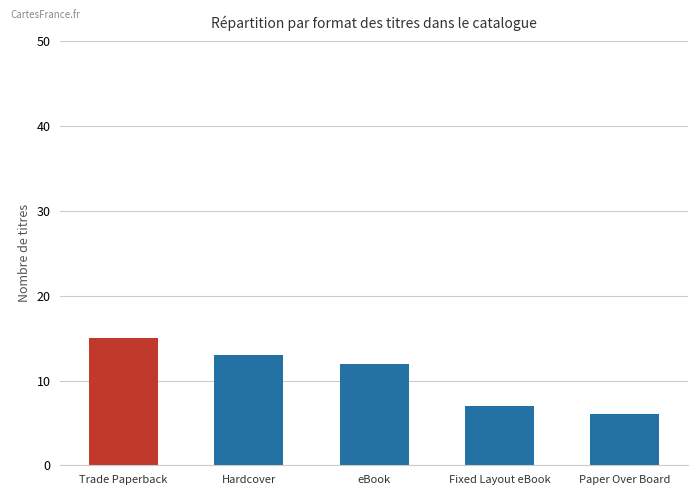

What is the label of the 4th bar from the right?

Hardcover